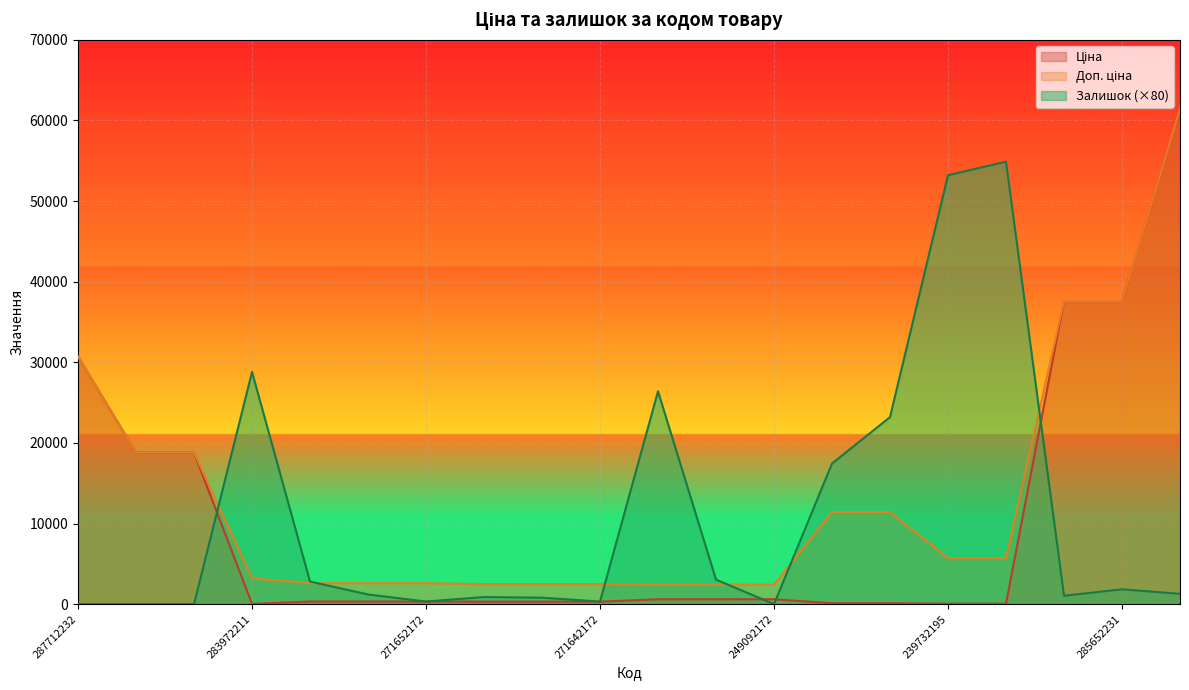

What is the value of the Залишок point at the 7th from the left?

320.0